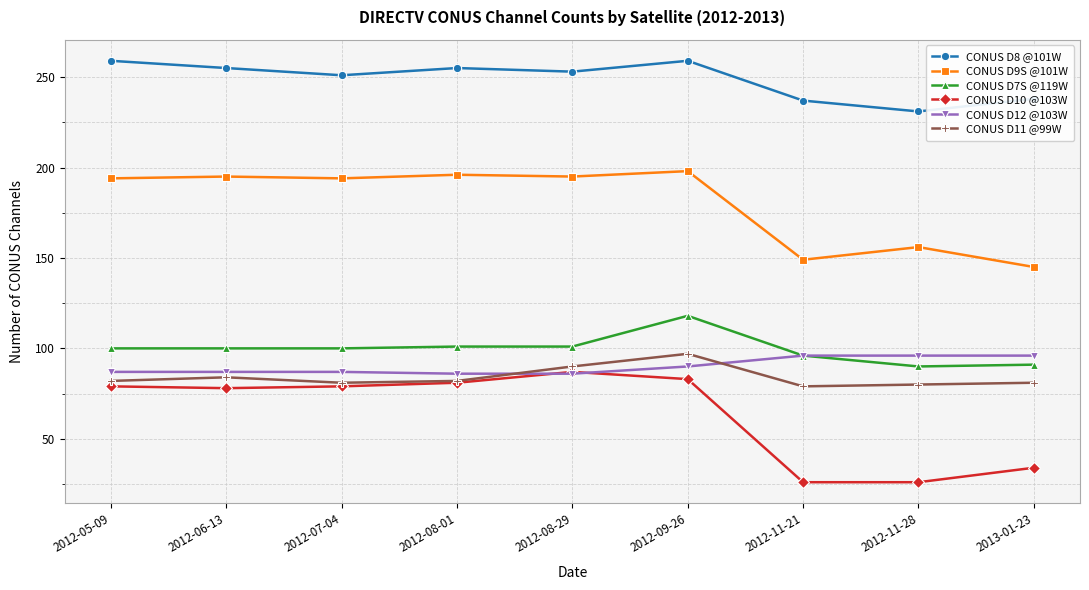

What is the spread (max minus min) of values at 2012-08-01?

174